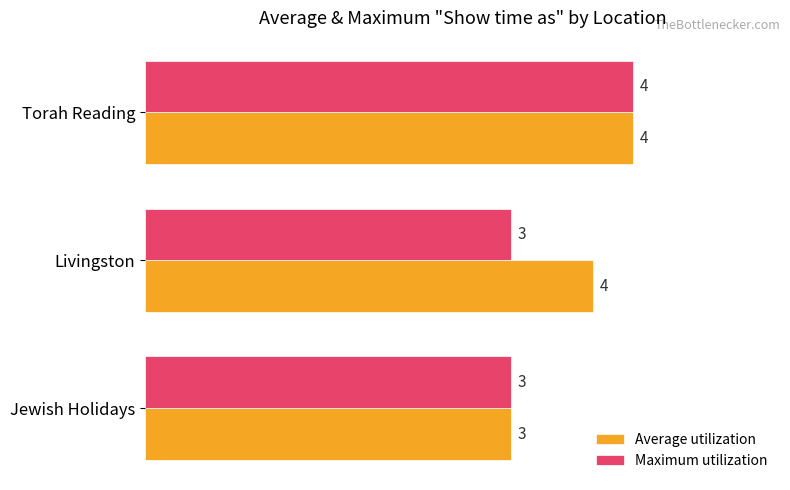

Which series changed the most between Livingston and Torah Reading?

Maximum utilization